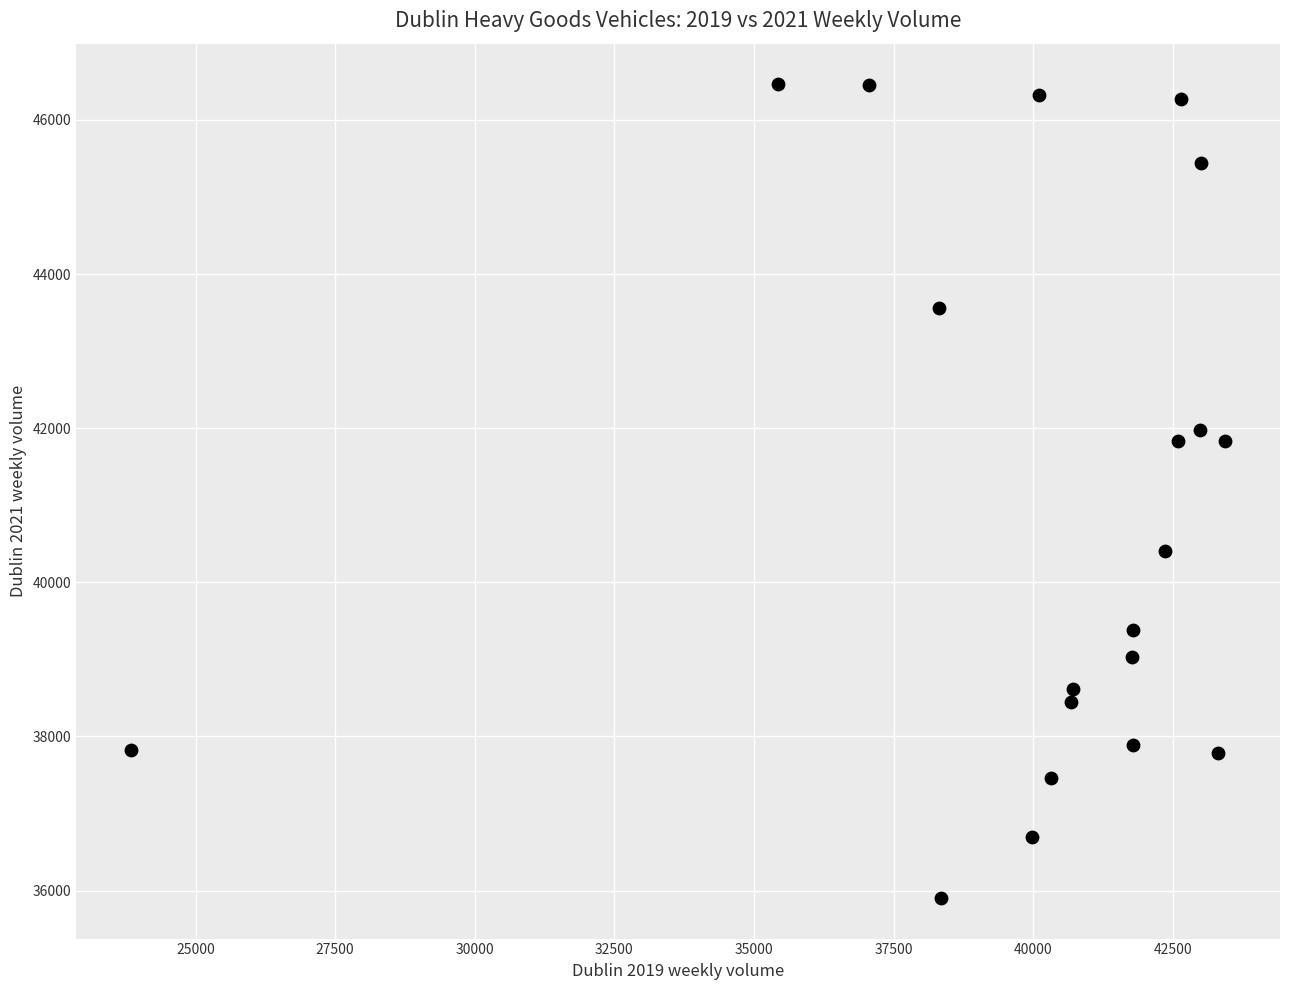

What is the range of Y values (max minus min)?

10557